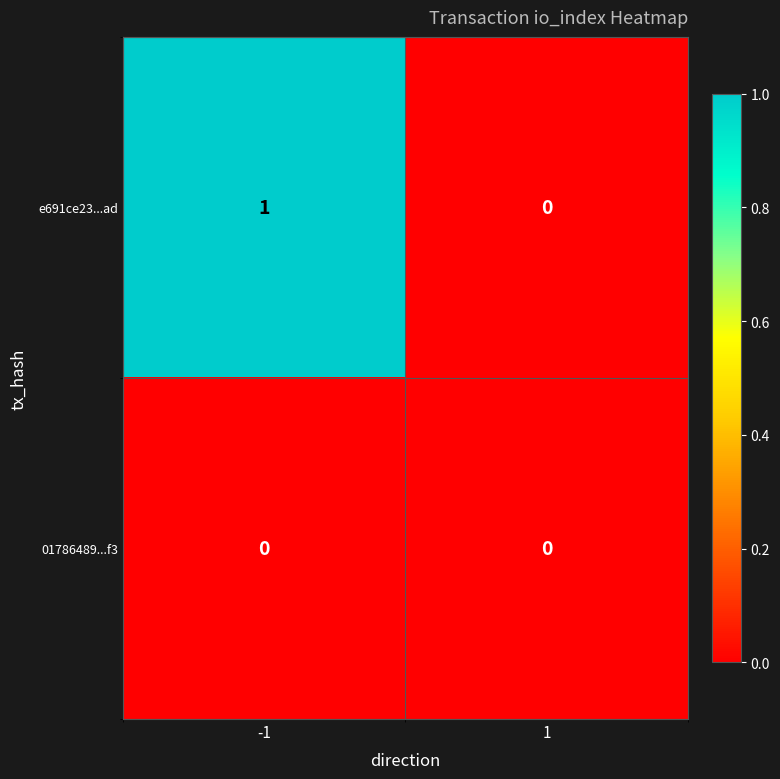

What is the difference between the highest and lowest values at -1?

1